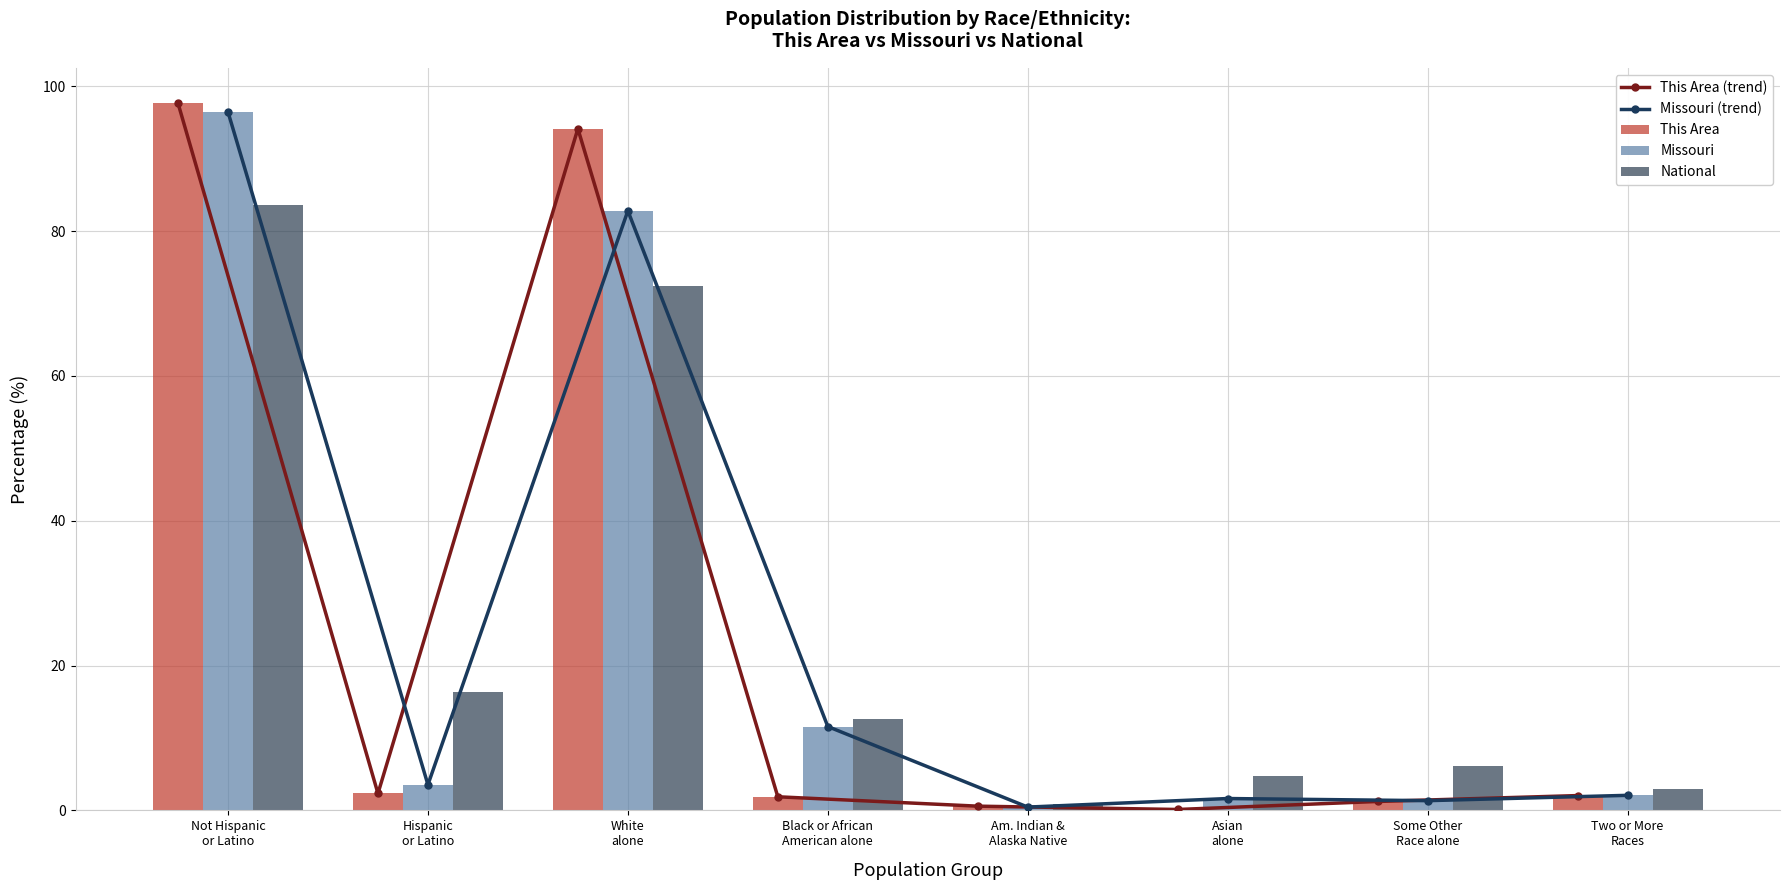

Read the National value at Am. Indian &
Alaska Native.

0.9